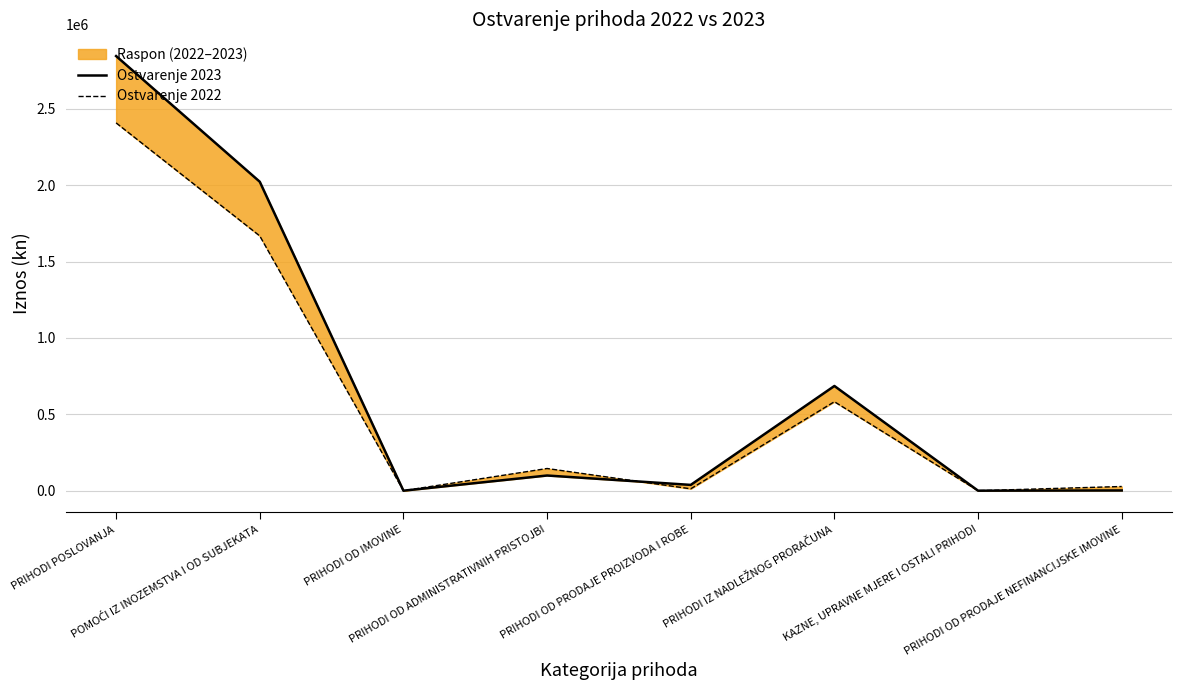

At KAZNE, UPRAVNE MJERE I OSTALI PRIHODI, list the series in order from largest to smallest.

Ostvarenje 2022, Ostvarenje 2023